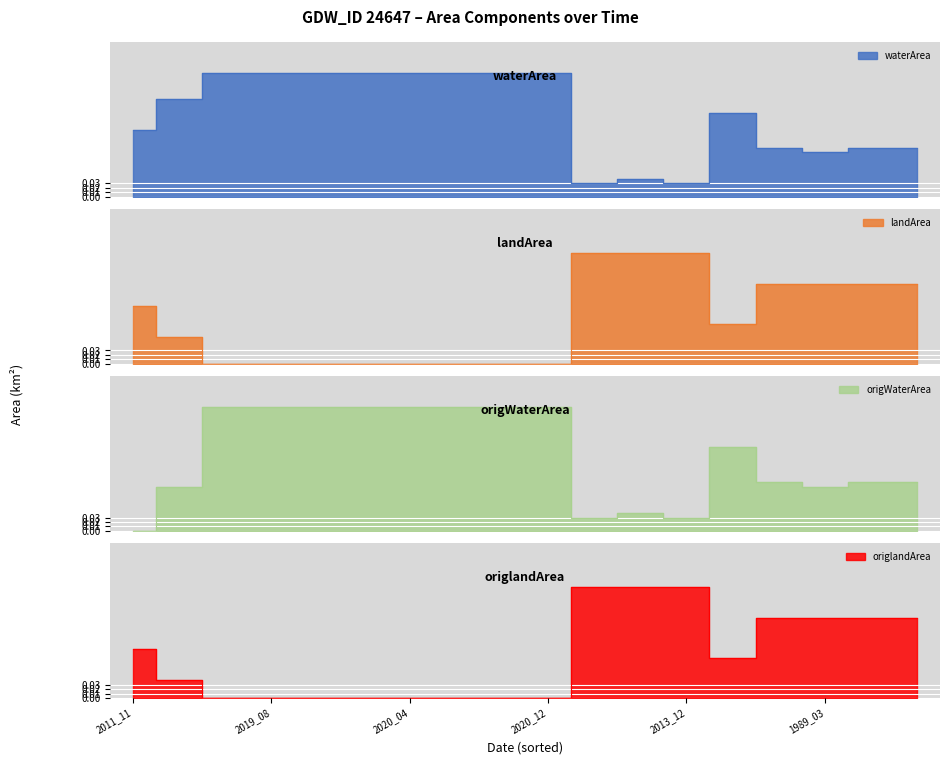

In origlandArea, how many points are lower than both neighbors (excluding endpoints)?

1